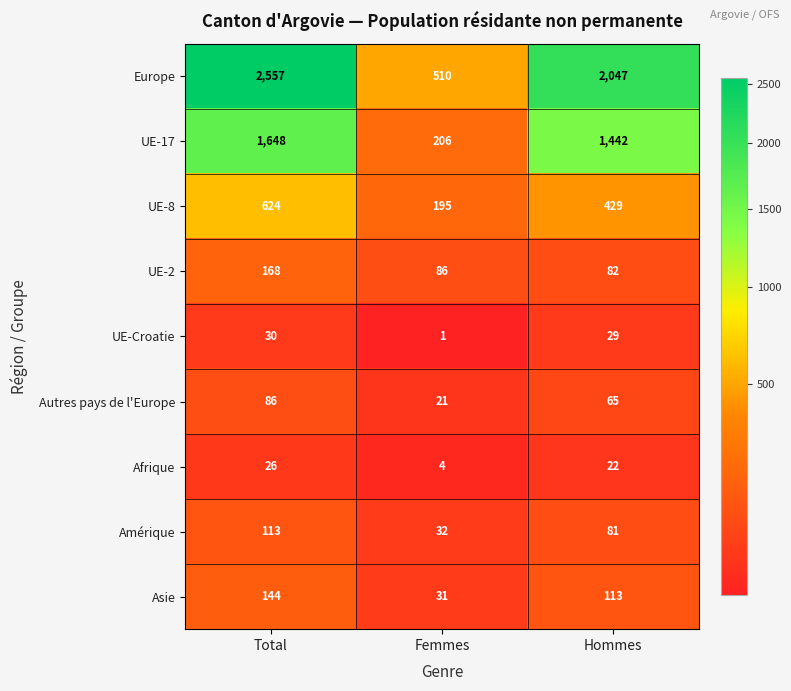

Rank the series at Hommes from highest to lowest value.

Europe, UE-17, UE-8, Asie, UE-2, Amérique, Autres pays de l'Europe, UE-Croatie, Afrique